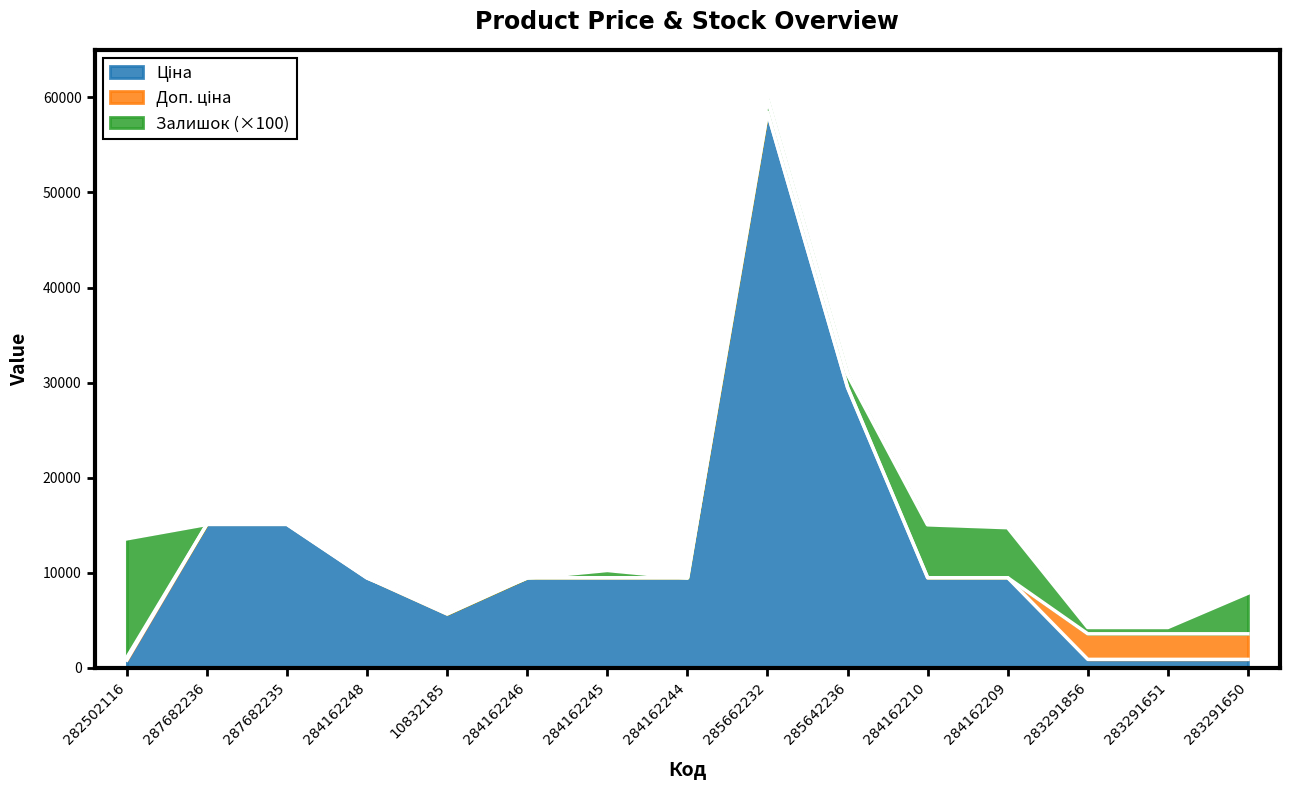

What is the total value across all series at 284162210?

15080.1